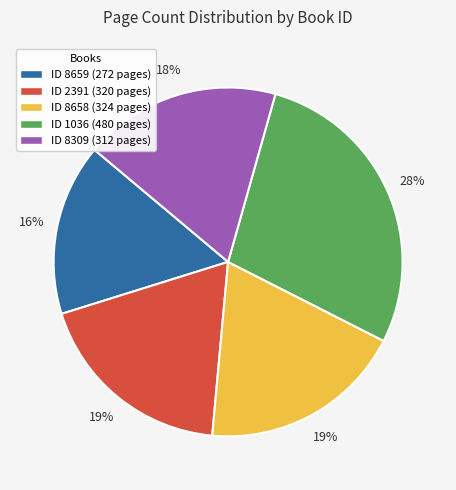

Count the number of slices in the pie.

5